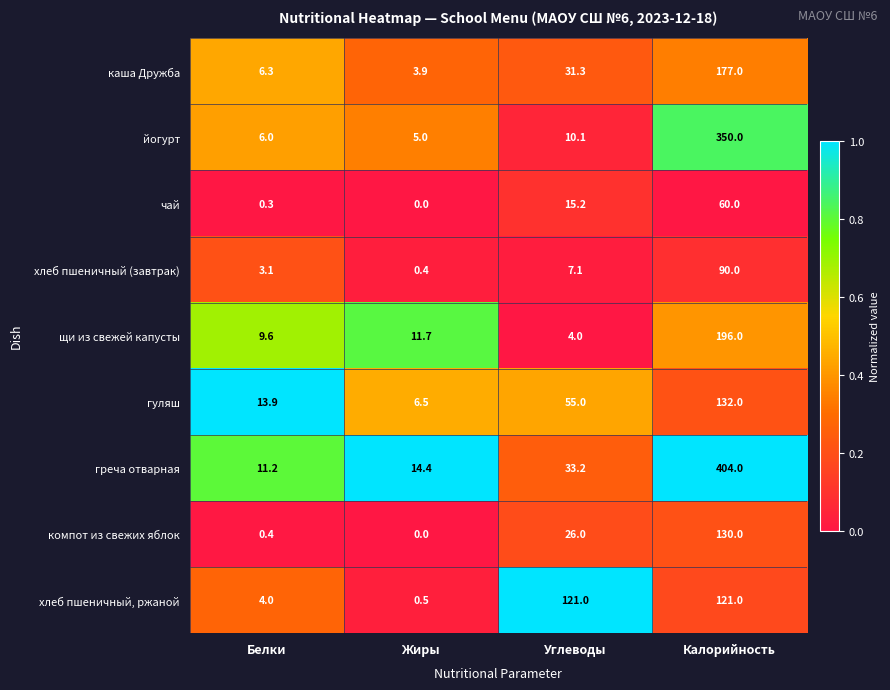

What is the difference between the second highest and minimum values in the каша Дружба series?

27.4